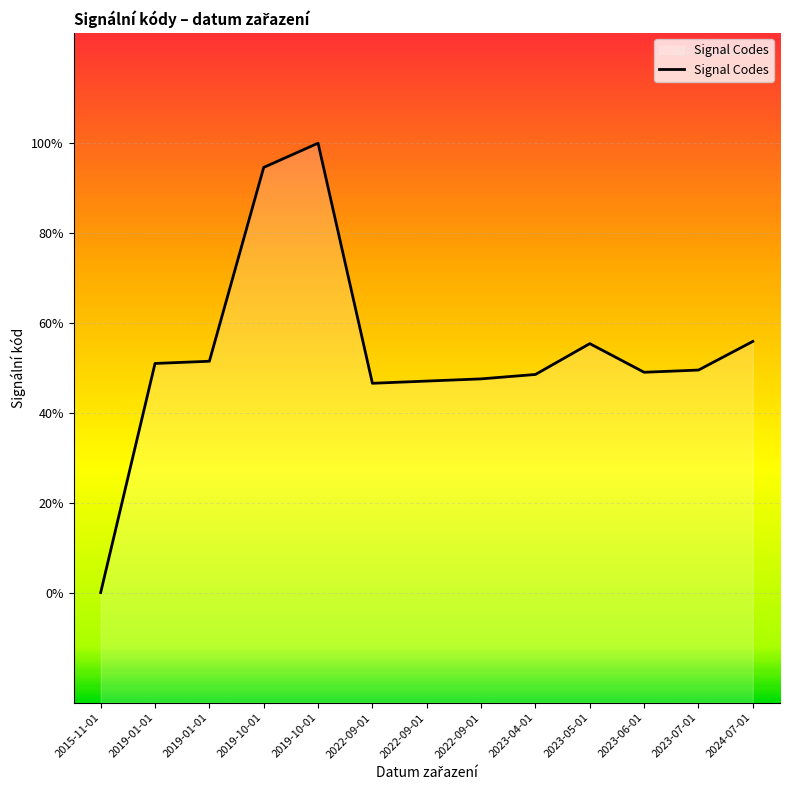

List the labels in order of value, smallest first.

2015-11-01, 2022-09-01, 2022-09-01, 2022-09-01, 2023-04-01, 2023-06-01, 2023-07-01, 2019-01-01, 2019-01-01, 2023-05-01, 2024-07-01, 2019-10-01, 2019-10-01